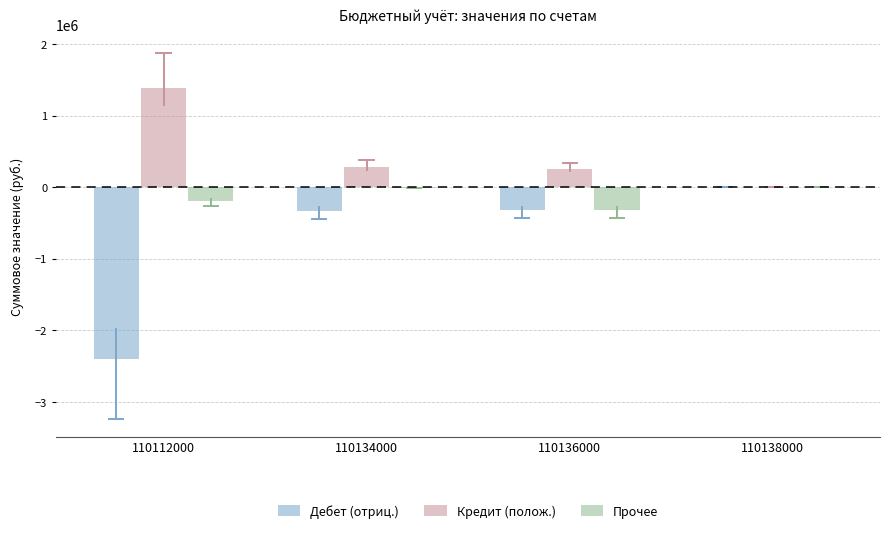

Which series changed the most between 110112000 and 110136000?

Дебет (отриц.)